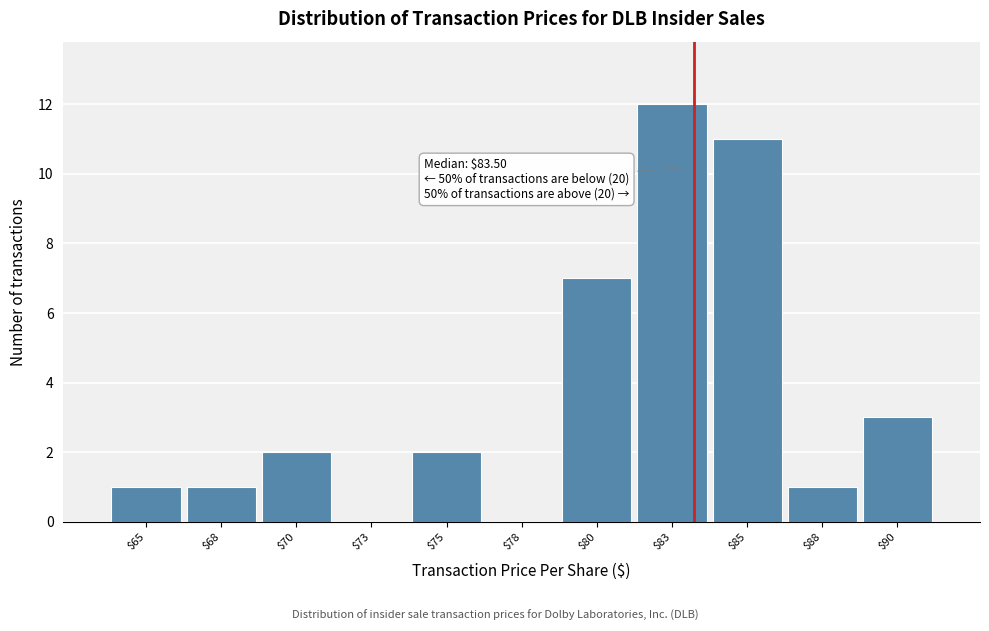

Which range on the x-axis has the tallest bar?

81.5 to 84.0